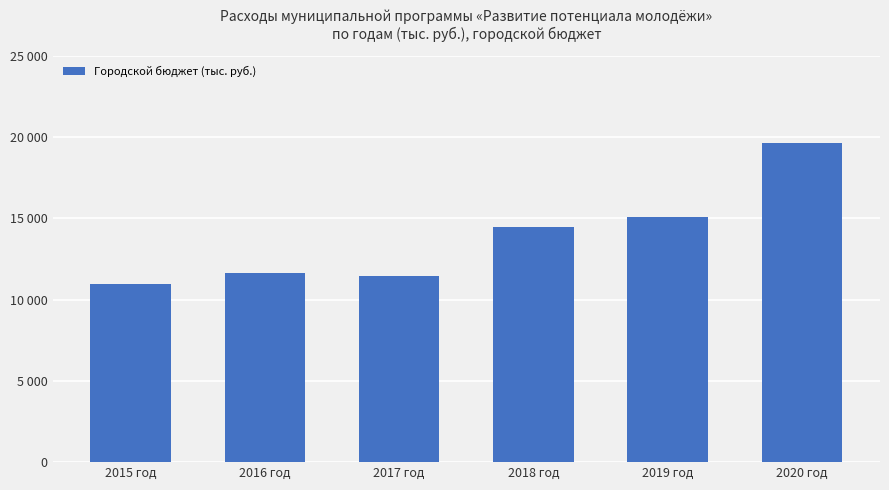

Does the chart contain any negative values?

No